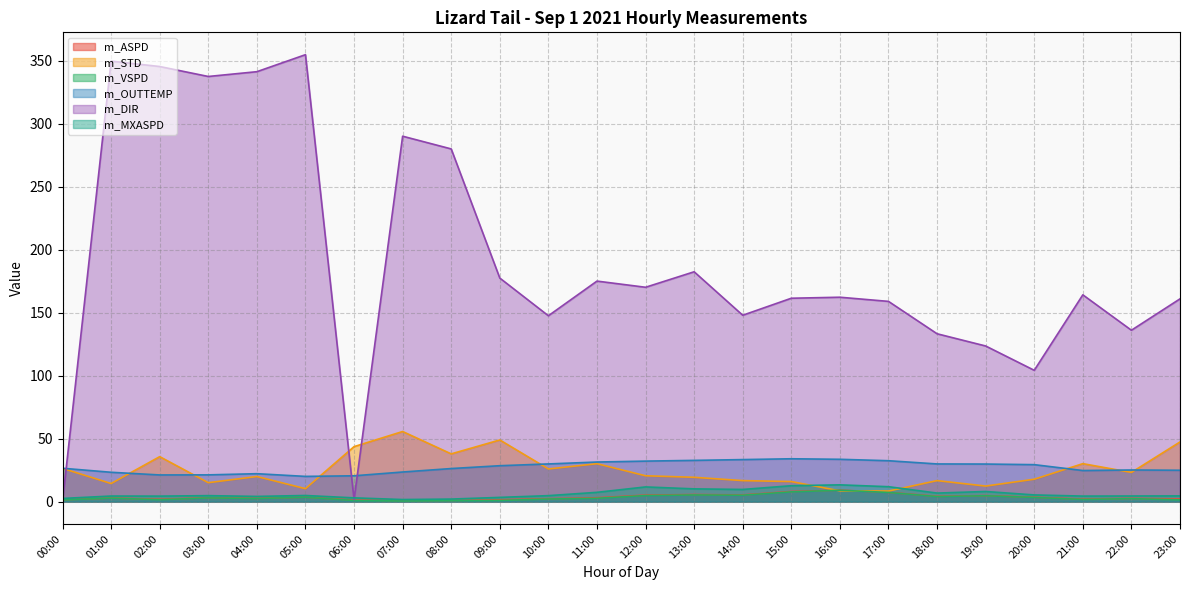

Rank the series at 00:00 from highest to lowest value.

m_OUTTEMP, m_STD, m_MXASPD, m_ASPD, m_VSPD, m_DIR